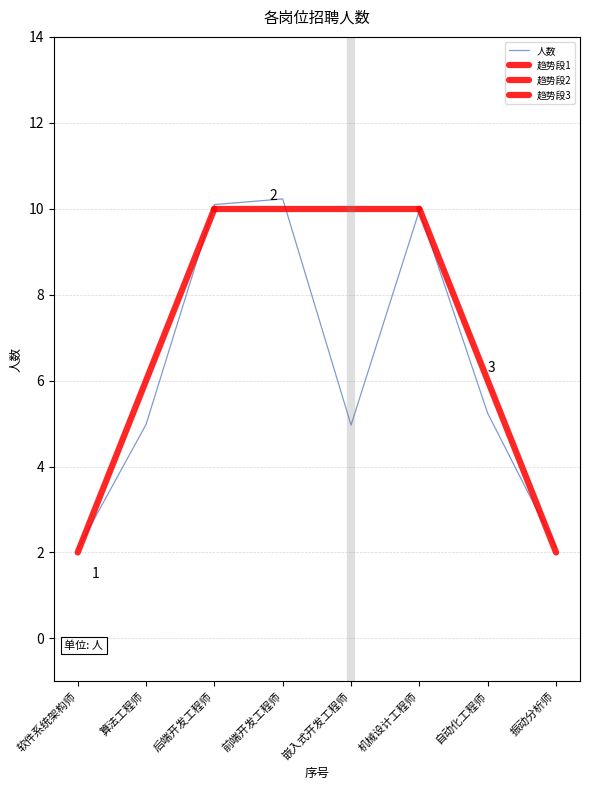

What is the difference between the values at 前端开发工程师 and 嵌入式开发工程师?

5.3